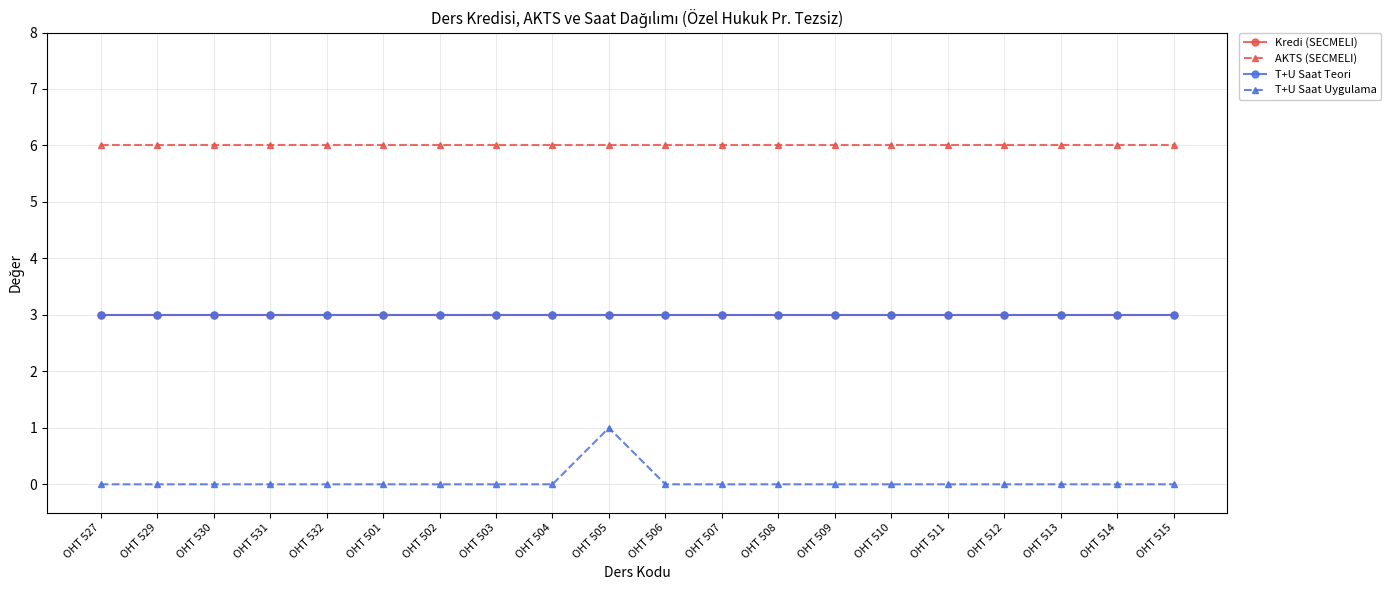

Is this an area chart (filled region under the line)?

No